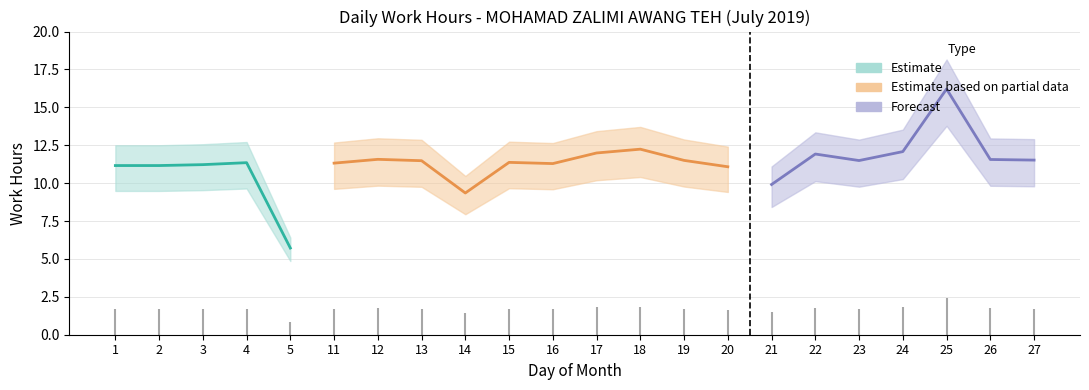

Reading right to left, list all the values displayed in this chart.

27=11.5	26=11.6	25=16.2	24=12.1	23=11.5	22=11.9	21=9.9	20=11.1	19=11.5	18=12.2	17=12.0	16=11.3	15=11.4	14=9.3	13=11.5	12=11.6	11=11.3	5=5.7	4=11.3	3=11.2	2=11.2	1=11.2